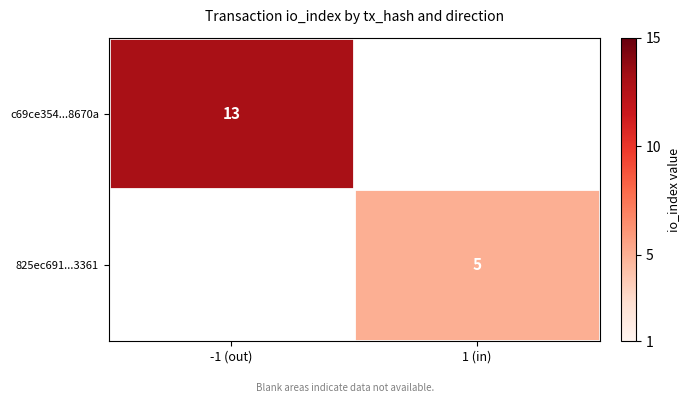

The 825ec691...3361 series shows 6.7 at 1 (in). True or false?

False